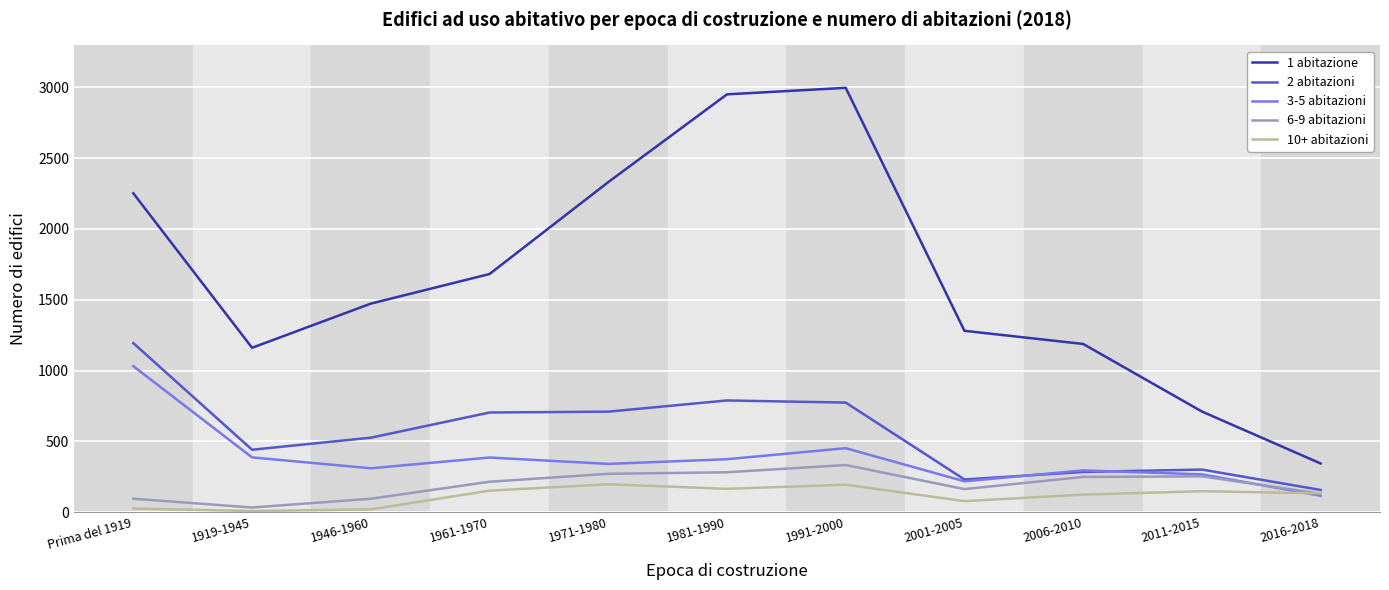

Rank the series by their maximum value, from lowest to highest.

10+ abitazioni, 6-9 abitazioni, 3-5 abitazioni, 2 abitazioni, 1 abitazione